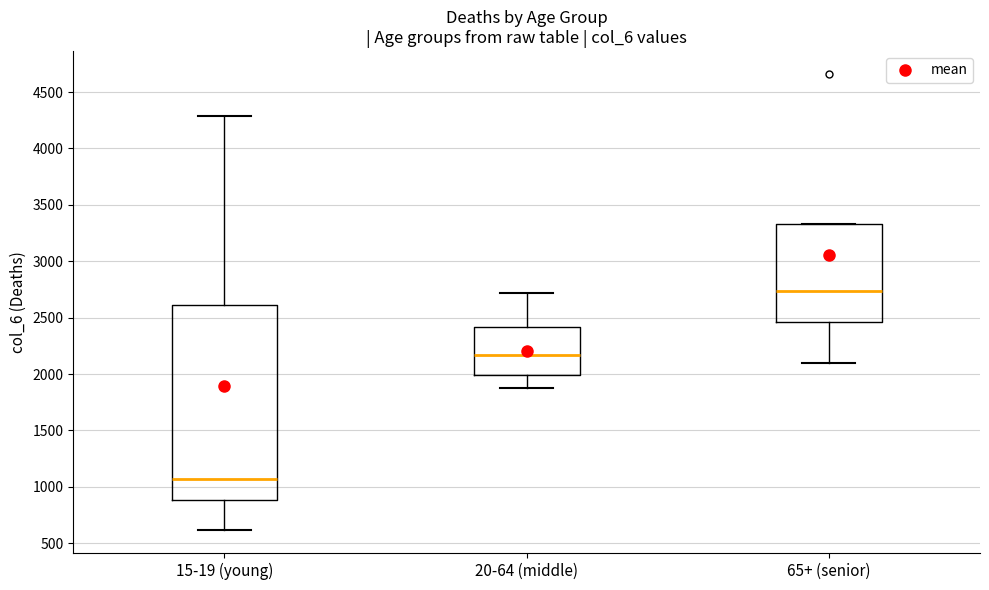

Where does the median line of the box for 65+ (senior) sit on the y-axis? The values are not printed on the chart, so give them approximately, as read against the axis.

2750